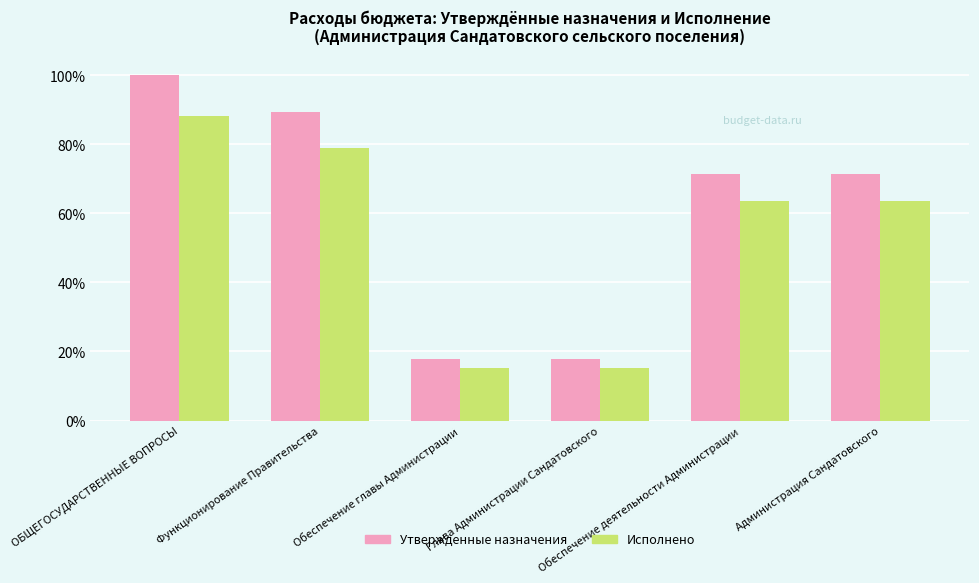

Reading right to left, list all the values displayed in this chart.

Утвержденные назначения: Администрация Сандатовского=71.5	Обеспечение деятельности Администрации=71.5	Глава Администрации Сандатовского=17.9	Обеспечение главы Администрации=17.9	Функционирование Правительства=89.4	ОБЩЕГОСУДАРСТВЕННЫЕ ВОПРОСЫ=100.0
Исполнено: Администрация Сандатовского=63.6	Обеспечение деятельности Администрации=63.6	Глава Администрации Сандатовского=15.3	Обеспечение главы Администрации=15.3	Функционирование Правительства=78.9	ОБЩЕГОСУДАРСТВЕННЫЕ ВОПРОСЫ=88.3